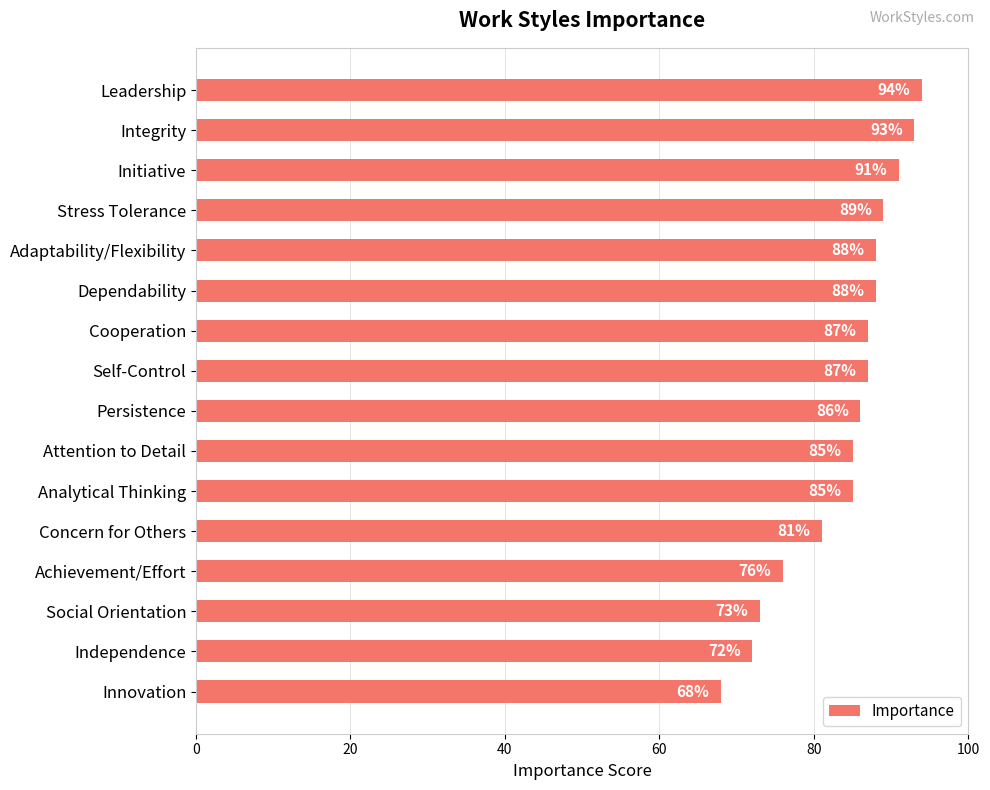

Reading top to bottom, what are all the values shown in this chart?

94	93	91	89	88	88	87	87	86	85	85	81	76	73	72	68